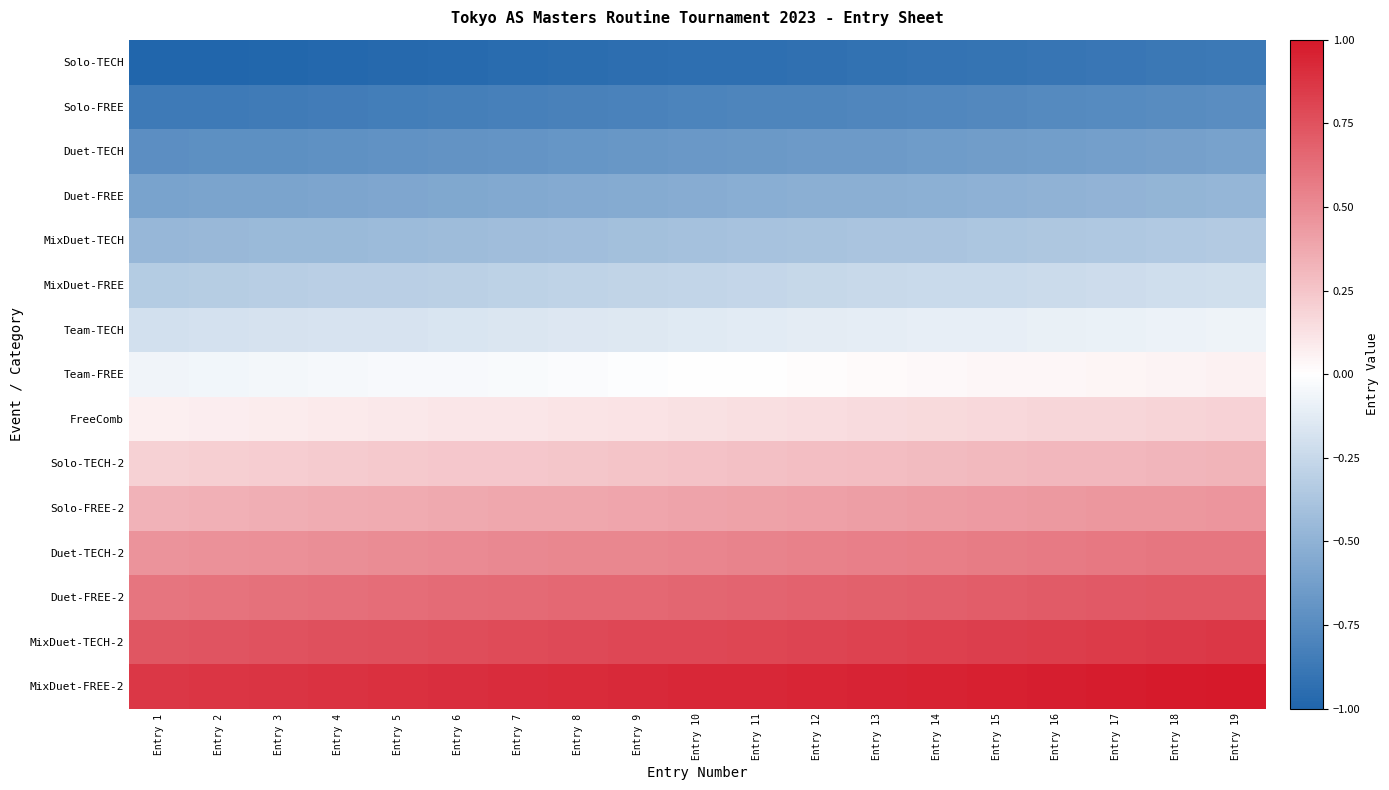

Between Entry 13 and Entry 6, which is larger?

Entry 13